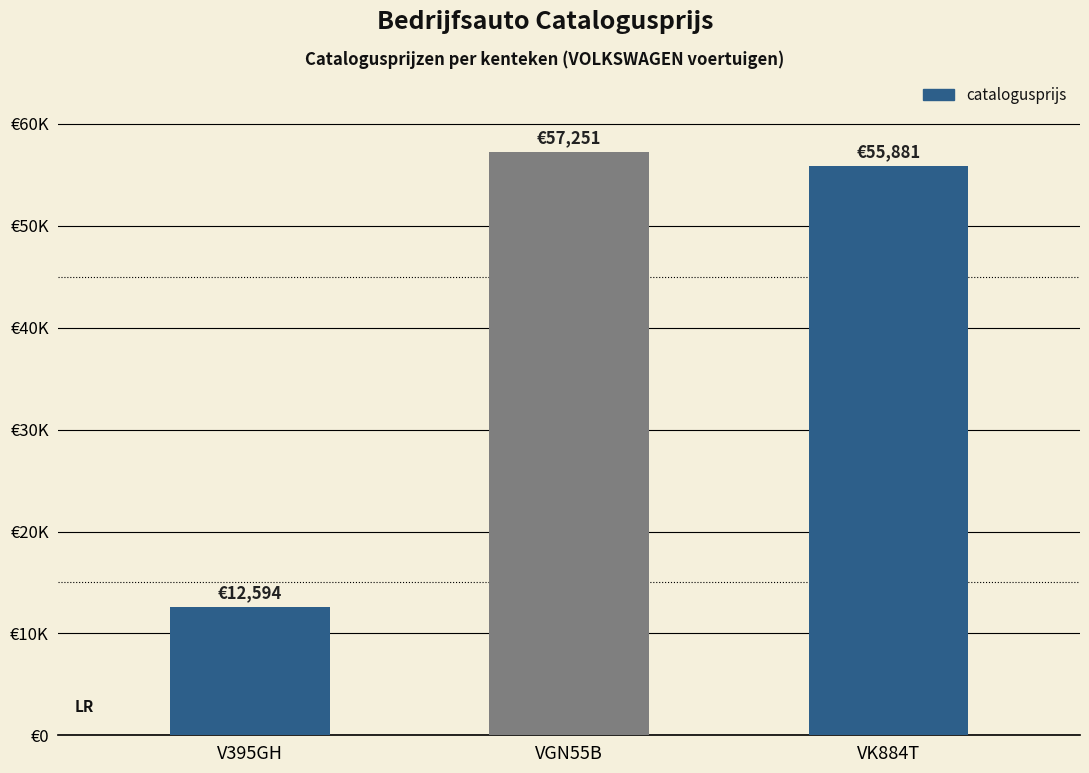

Which label corresponds to the smallest value in the chart?

V395GH